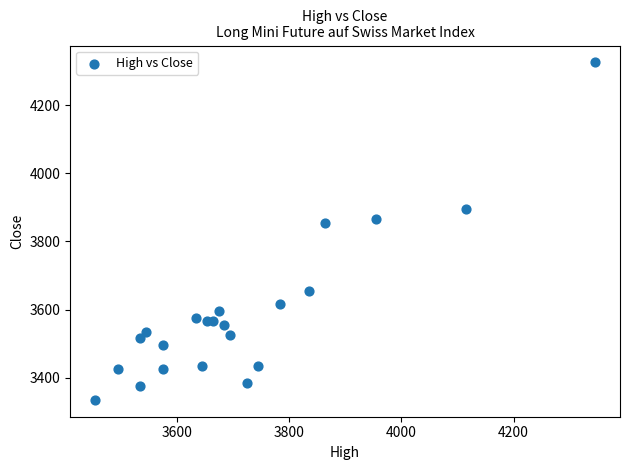

What is the range of X values (max minus min)?

890